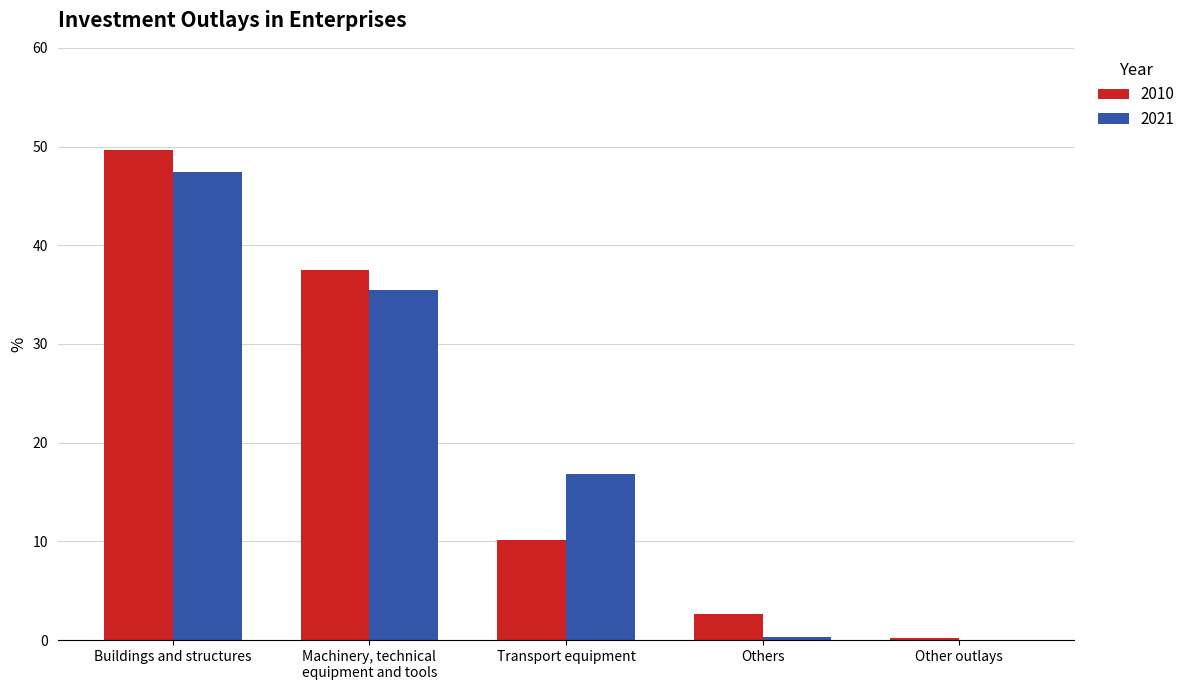

What is the sum of all 2010 values?

100.0